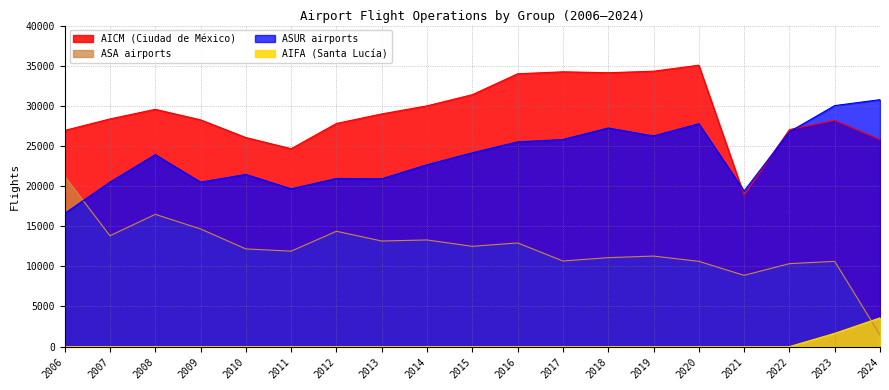

What is the sum of the AICM values at 2009 and 2018?

62371